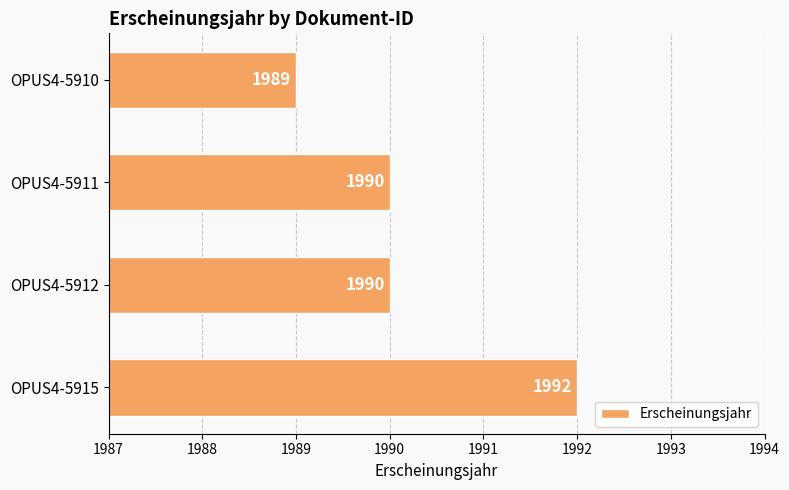

Are the bars horizontal?

Yes